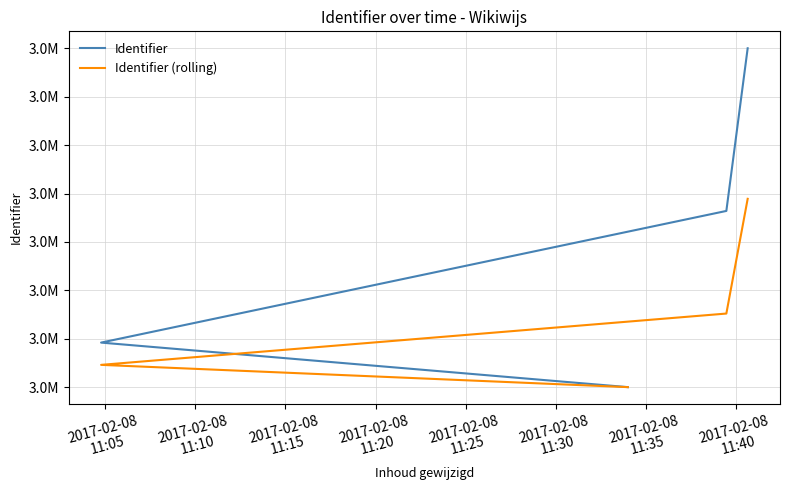

What is the sum of the Identifier values at 2017-02-08
11:15 and 2017-02-08
11:20?

6003516.0